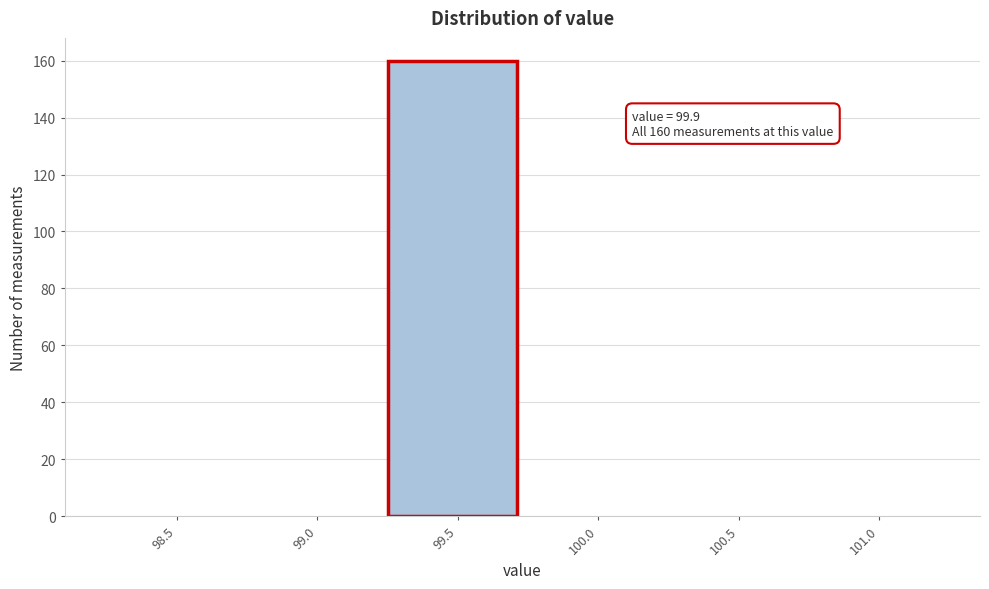

Reading left to right, transcribe all the data shown in this chart.

98.5=0	99.0=0	99.5=160	100.0=0	100.5=0	101.0=0